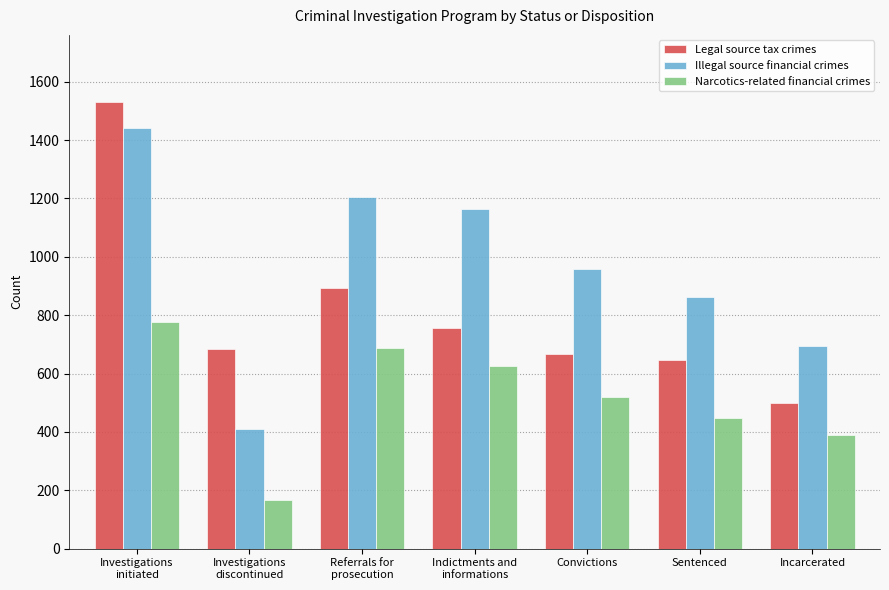

Which series has the largest total across all categories?

Illegal source financial crimes